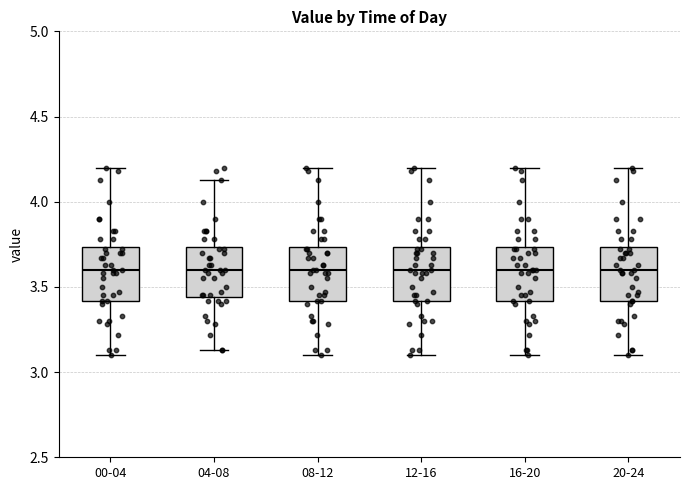

Reading left to right, transcribe this box plot: for each box, give where its median line is, the range the box spans, and where its two whiskers end, as read against the y-axis. The values are not printed on the chart, so give them approximately, as read against the axis.

00-04: median 3.60, box 3.40 to 3.75, whiskers 3.10 to 4.20
04-08: median 3.60, box 3.45 to 3.75, whiskers 3.15 to 4.15
08-12: median 3.60, box 3.40 to 3.75, whiskers 3.10 to 4.20
12-16: median 3.60, box 3.40 to 3.75, whiskers 3.10 to 4.20
16-20: median 3.60, box 3.40 to 3.75, whiskers 3.10 to 4.20
20-24: median 3.60, box 3.40 to 3.75, whiskers 3.10 to 4.20